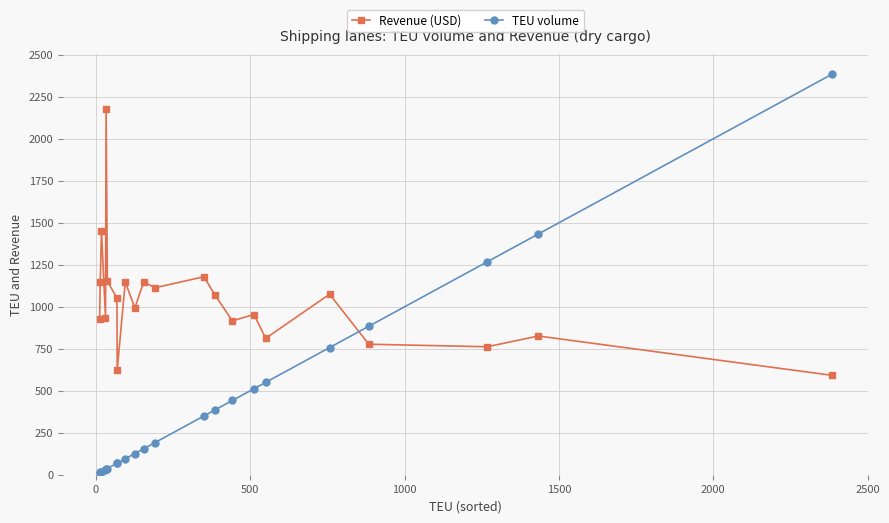

Which series has the widest spread of values?

TEU volume